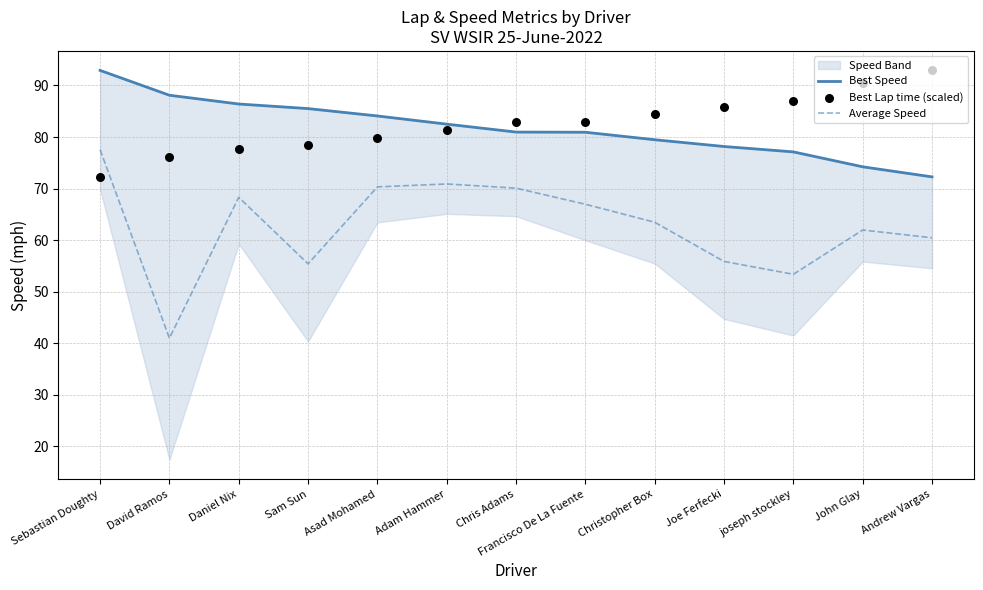

At which category is the sum across all series the highest?

Sebastian Doughty